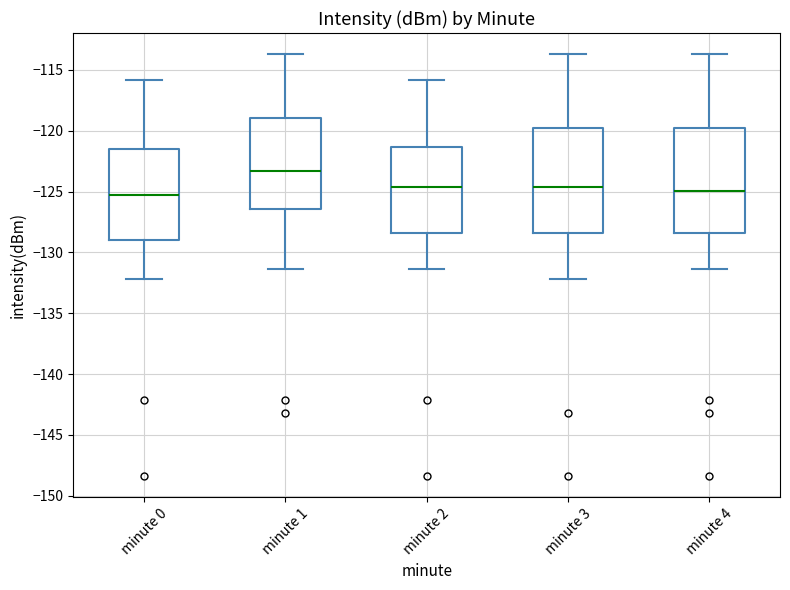

Reading left to right, read every box against the y-axis: the position of its median line, the range the box covers, and the ends of its whiskers. The values are not printed on the chart, so give them approximately, as read against the axis.

minute 0: median -125.5, box -129.0 to -121.5, whiskers -132.0 to -116.0
minute 1: median -123.5, box -126.5 to -119.0, whiskers -131.5 to -113.5
minute 2: median -124.5, box -128.5 to -121.5, whiskers -131.5 to -116.0
minute 3: median -124.5, box -128.5 to -120.0, whiskers -132.0 to -113.5
minute 4: median -125.0, box -128.5 to -120.0, whiskers -131.5 to -113.5